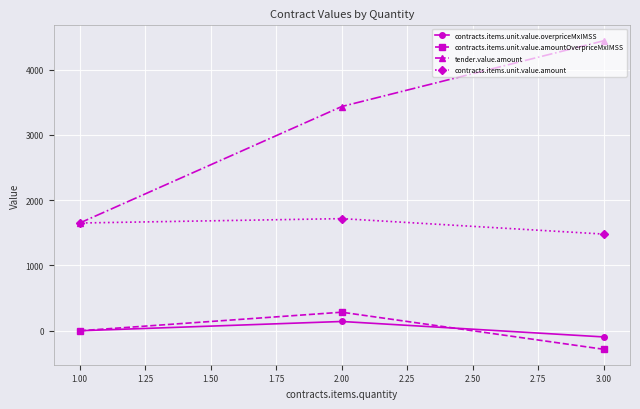

Rank the categories by tender.value.amount value from lowest to highest.

1.00, 2.00, 3.00